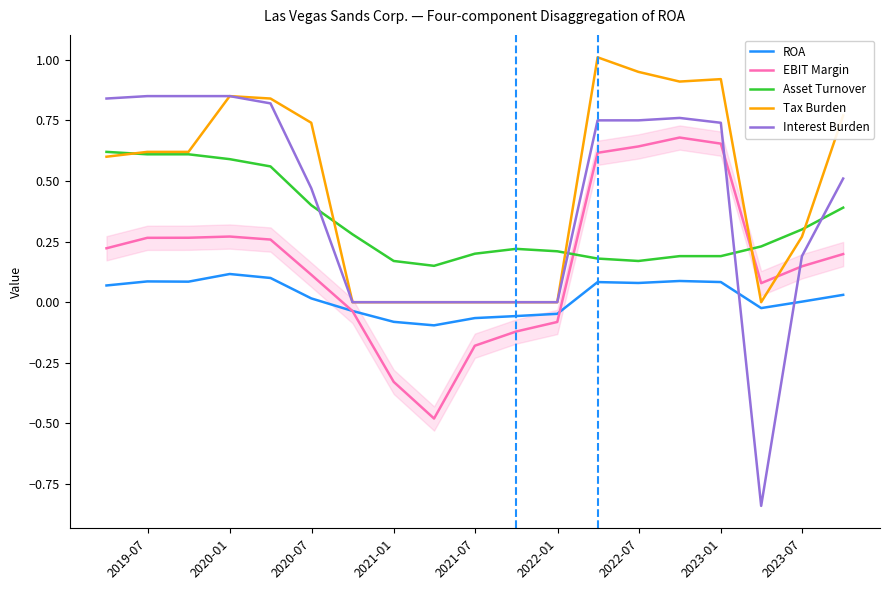

After their last crossing, which series has the higher values: Interest Burden or Asset Turnover?

Interest Burden